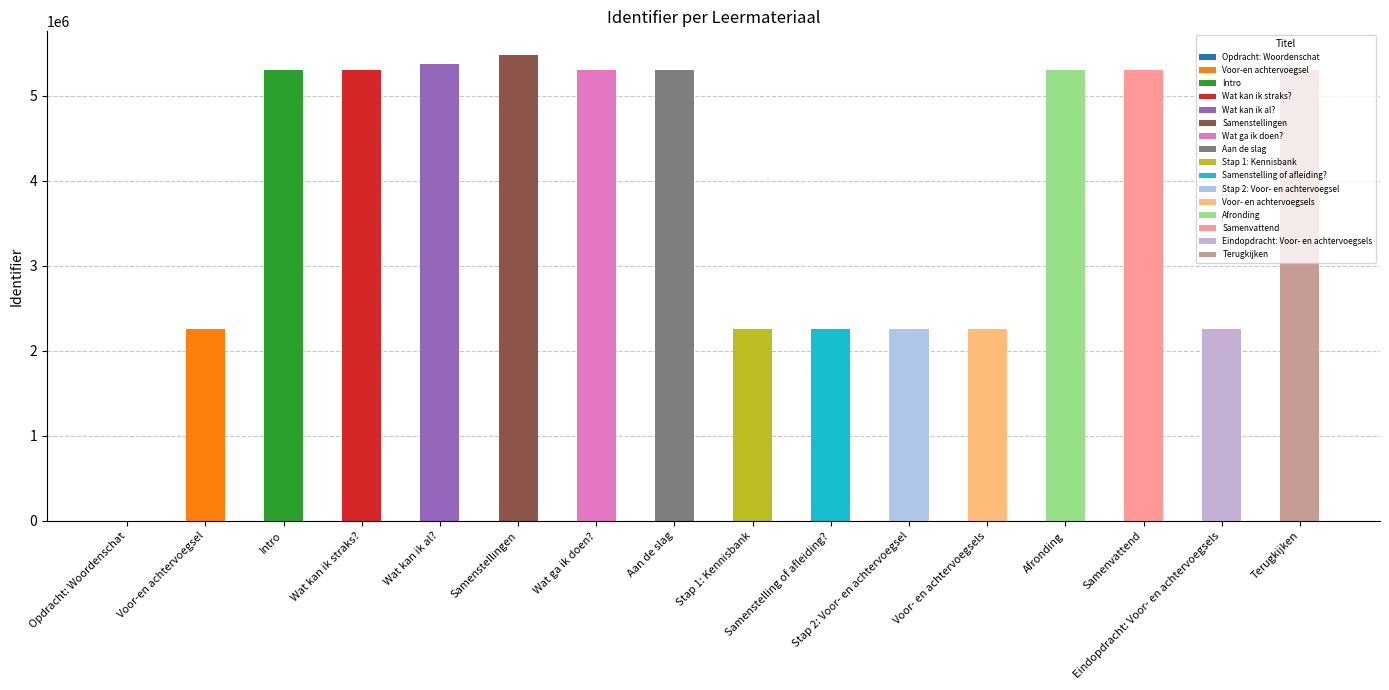

At which label does the data first exceed 5307409?

Wat kan ik al?